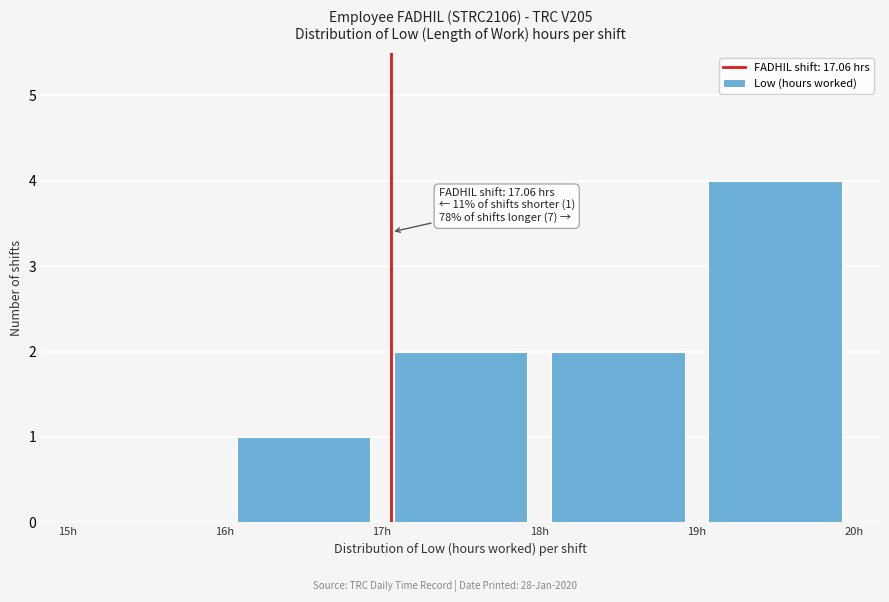

Over which range of the x-axis is the bar tallest?

19 to 20